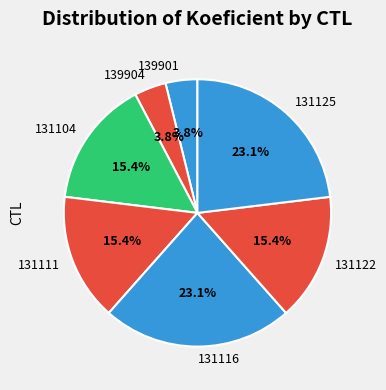

Approximately how many times larger is the value at 131122 compared to 131125?

0.7